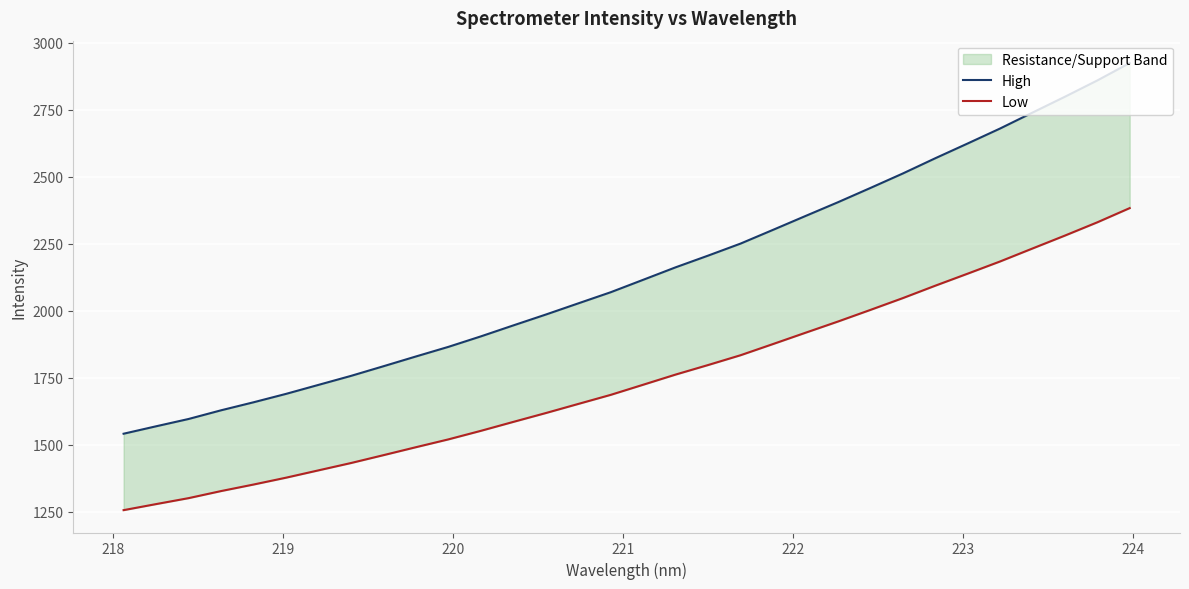

Reading left to right, extract all data points from this chart.

High: 1540.9	1568.6	1595.9	1628.4	1658.3	1689.7	1723.3	1756.9	1792.9	1829.4	1865.3	1904.4	1945.4	1985.9	2027.7	2069.3	2115.7	2162.3	2205.9	2250.8	2302.1	2353.8	2405.1	2458.3	2512.4	2569.3	2624.5	2680.4	2739.9	2799.0	2859.8	2925.0
Low: 1255.6	1278.2	1300.4	1326.8	1351.2	1376.8	1404.2	1431.5	1460.9	1490.6	1519.9	1551.8	1585.1	1618.1	1652.2	1686.1	1723.9	1761.8	1797.4	1834.0	1875.8	1917.9	1959.7	2003.1	2047.2	2093.5	2138.5	2184.0	2232.5	2280.7	2330.2	2383.3